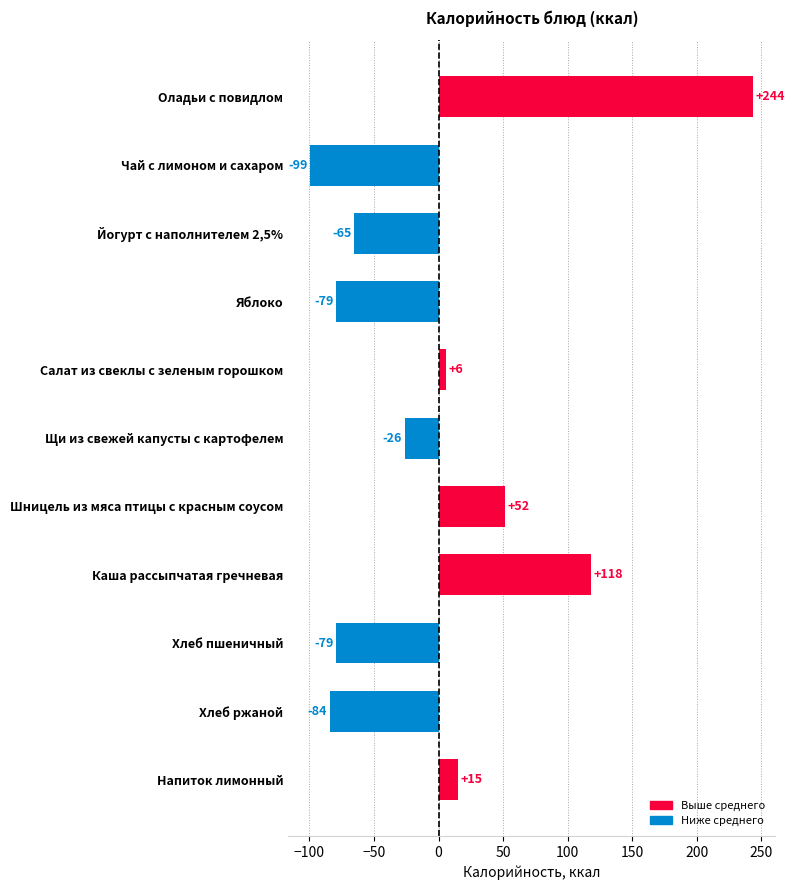

Which has a higher value, Йогурт с наполнителем 2,5% or Оладьи с повидлом?

Оладьи с повидлом